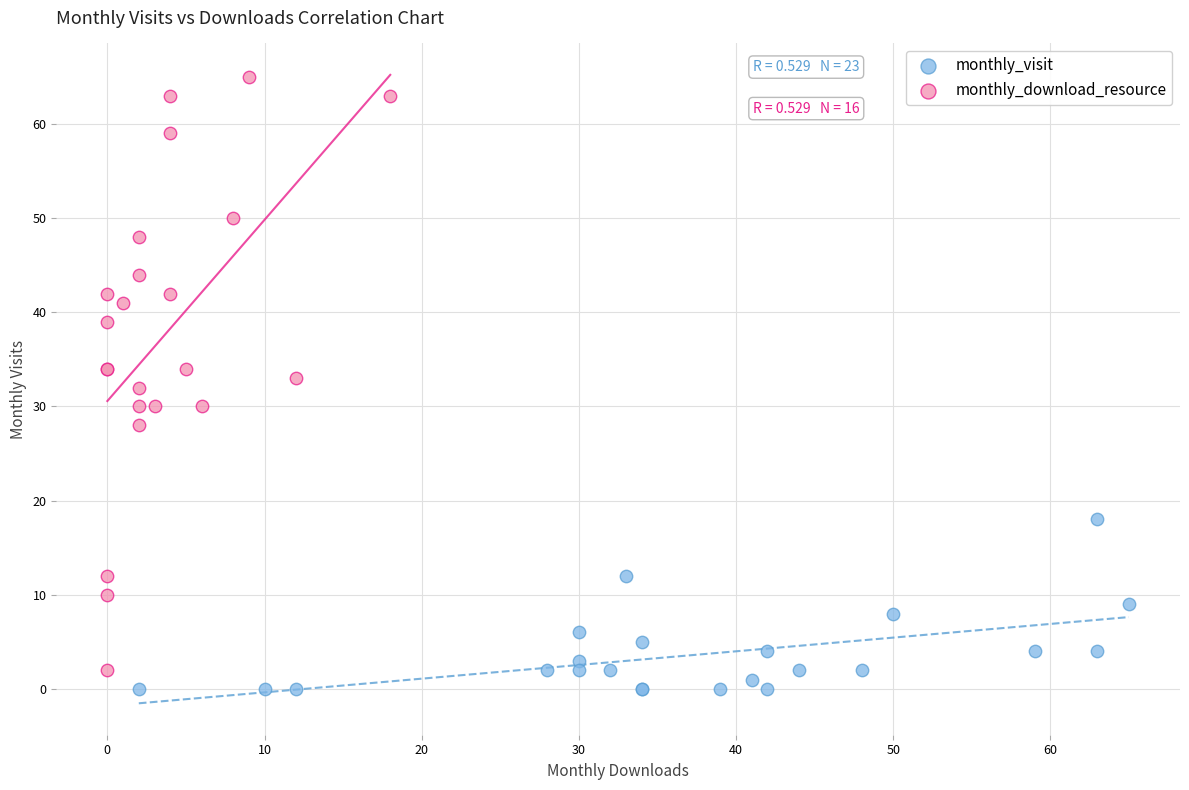

What are all the series names shown in the legend?

monthly_visit, monthly_download_resource